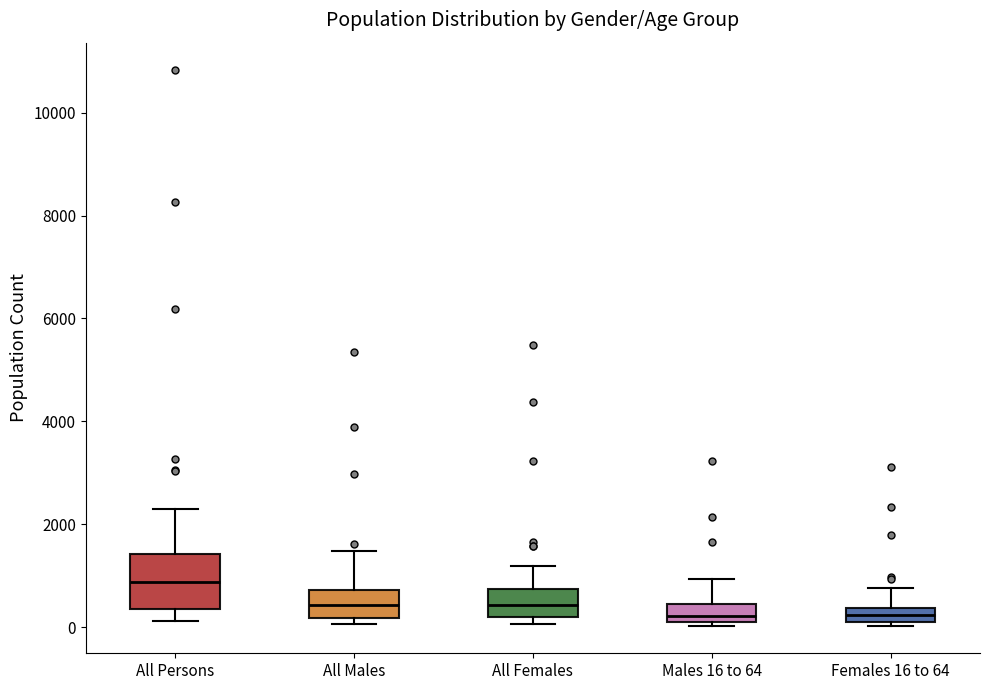

Where is the upper edge of the box for Males 16 to 64 on the y-axis? The values are not printed on the chart, so give them approximately, as read against the axis.

400